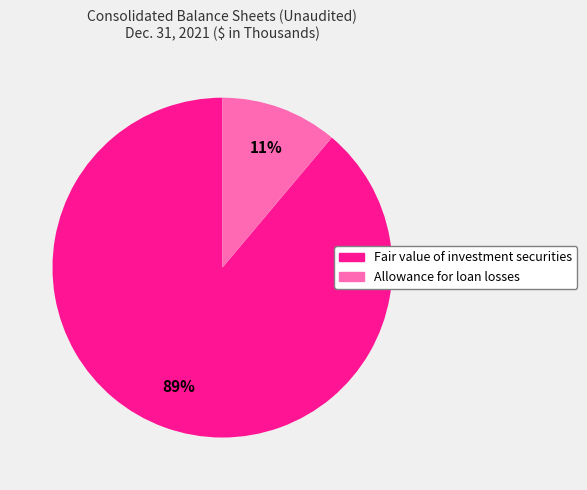

To the nearest percent, what is the average slice percentage?

50%